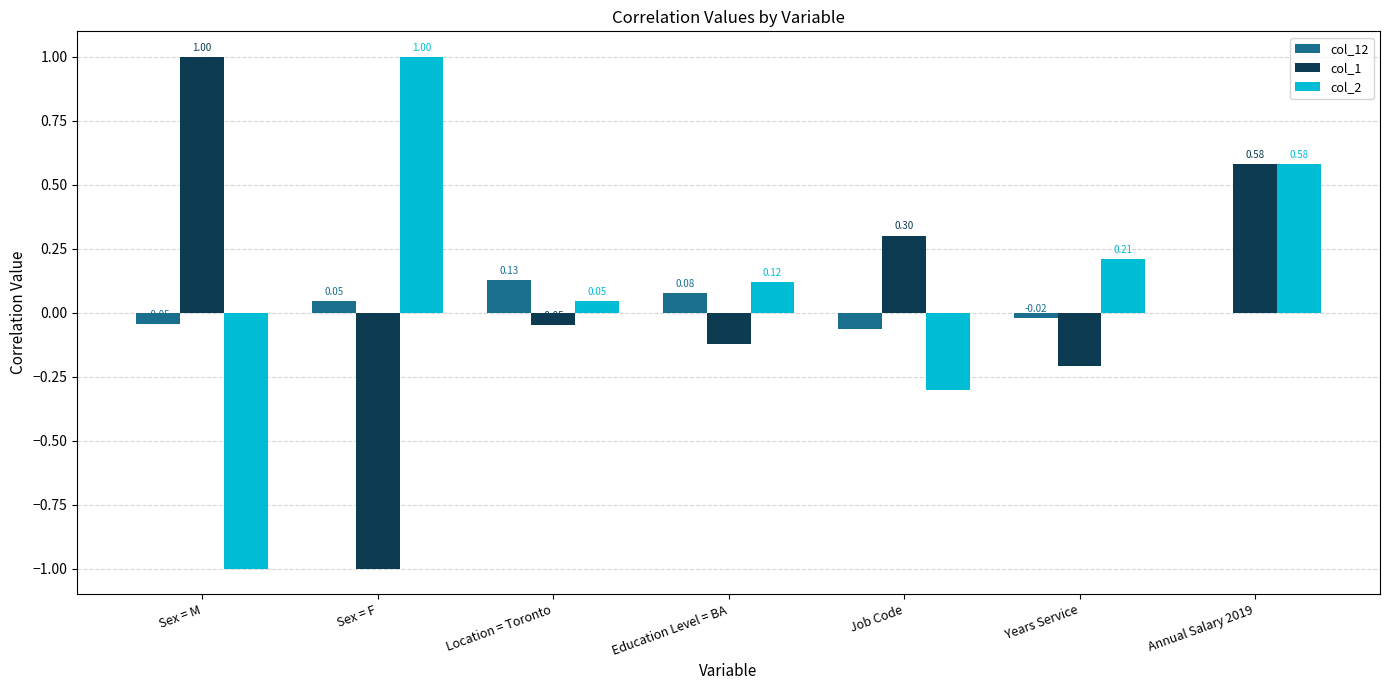

What are all the series names shown in the legend?

col_12, col_1, col_2